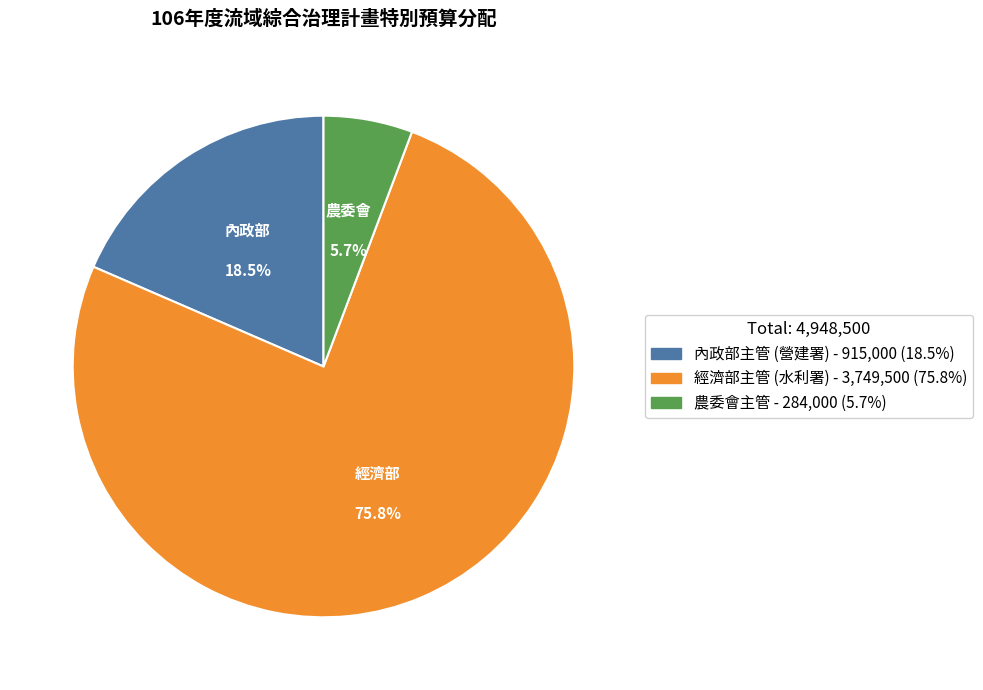

To the nearest percent, what is the difference between the 農委會主管 and 經濟部主管 (水利署) slice percentages?

70%